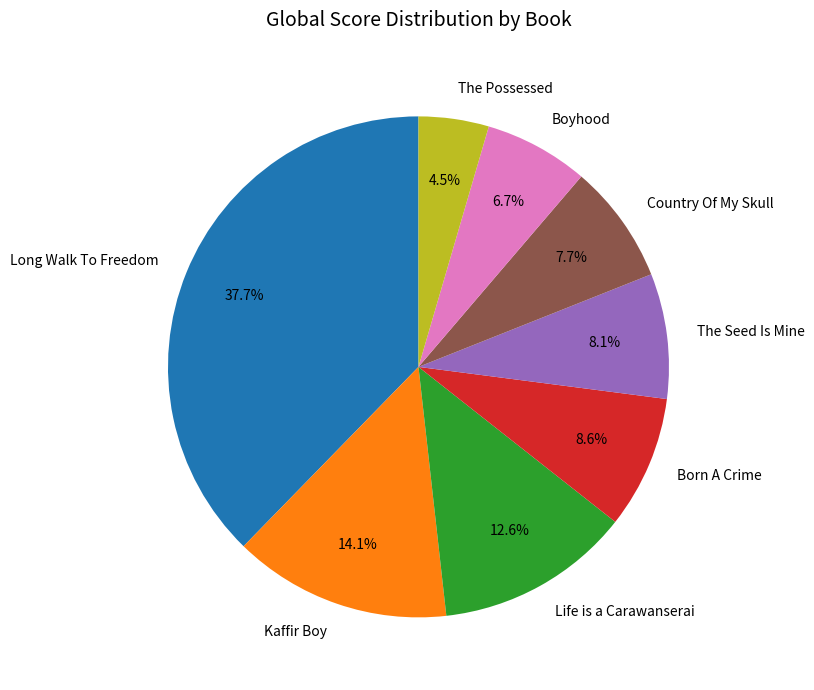

How many segments does this pie chart have?

8